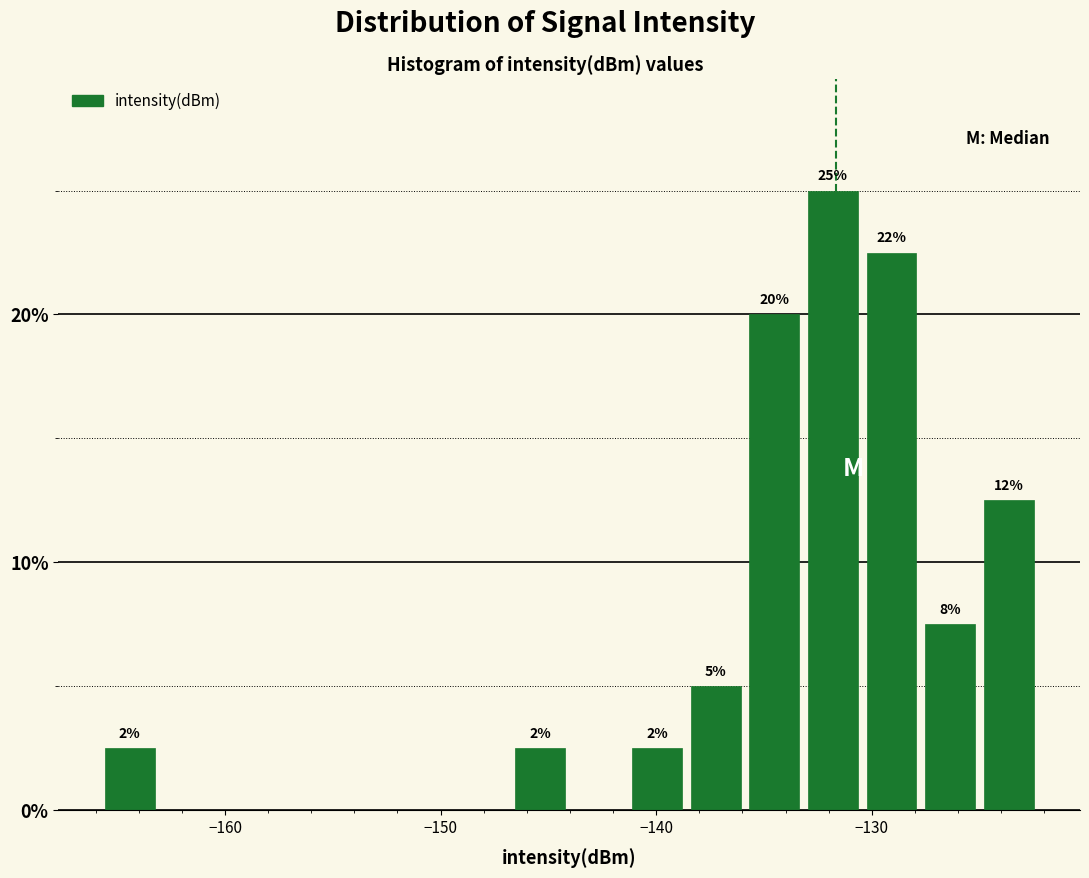

Read against the x-axis, roughly where is the centre of the tallest bar?

-132